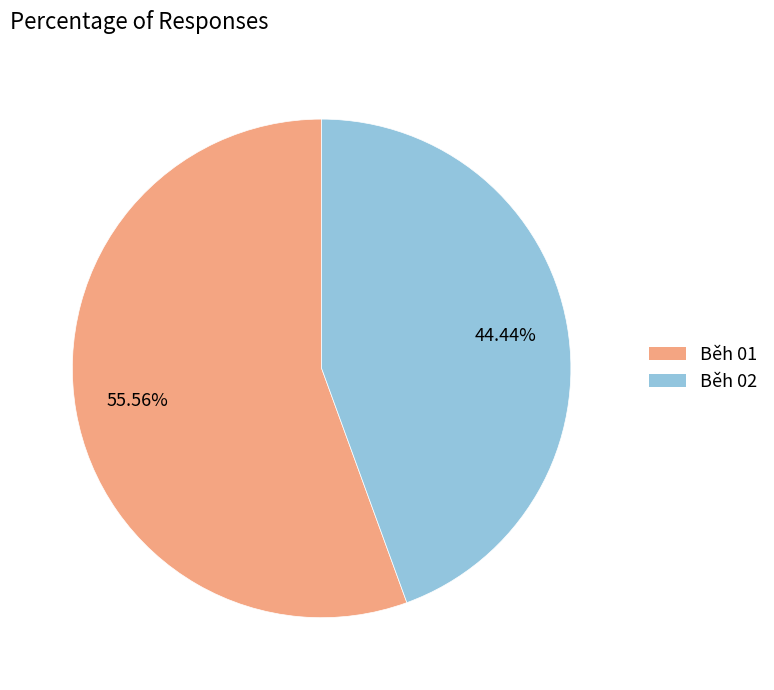

Approximately how many times larger is the value at Běh 02 compared to Běh 01?

0.8